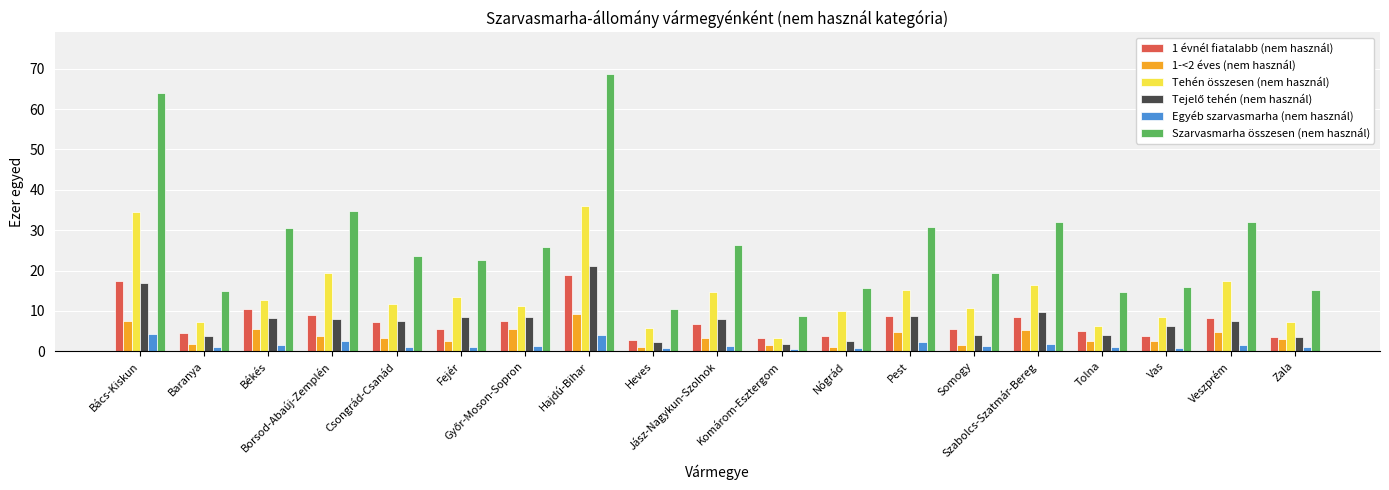

What is the label of the 11th bar from the right?

Heves